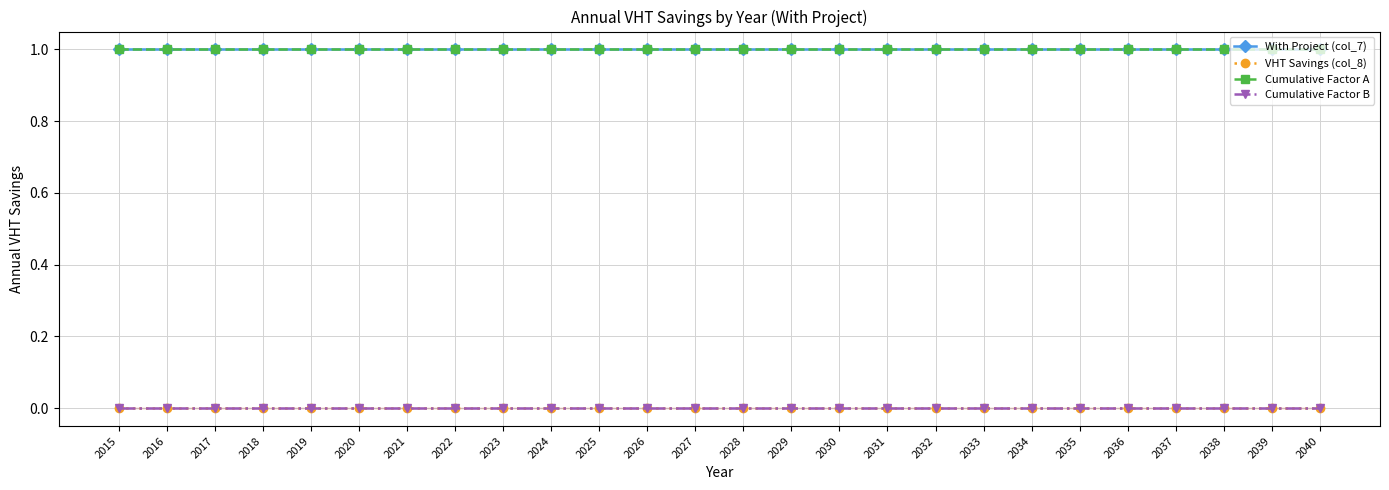

Reading right to left, transcribe all the data shown in this chart.

With Project (col_7): 1	1	1	1	1	1	1	1	1	1	1	1	1	1	1	1	1	1	1	1	1	1	1	1	1	1
VHT Savings (col_8): 0	0	0	0	0	0	0	0	0	0	0	0	0	0	0	0	0	0	0	0	0	0	0	0	0	0
Cumulative Factor A: 1	1	1	1	1	1	1	1	1	1	1	1	1	1	1	1	1	1	1	1	1	1	1	1	1	1
Cumulative Factor B: 0	0	0	0	0	0	0	0	0	0	0	0	0	0	0	0	0	0	0	0	0	0	0	0	0	0